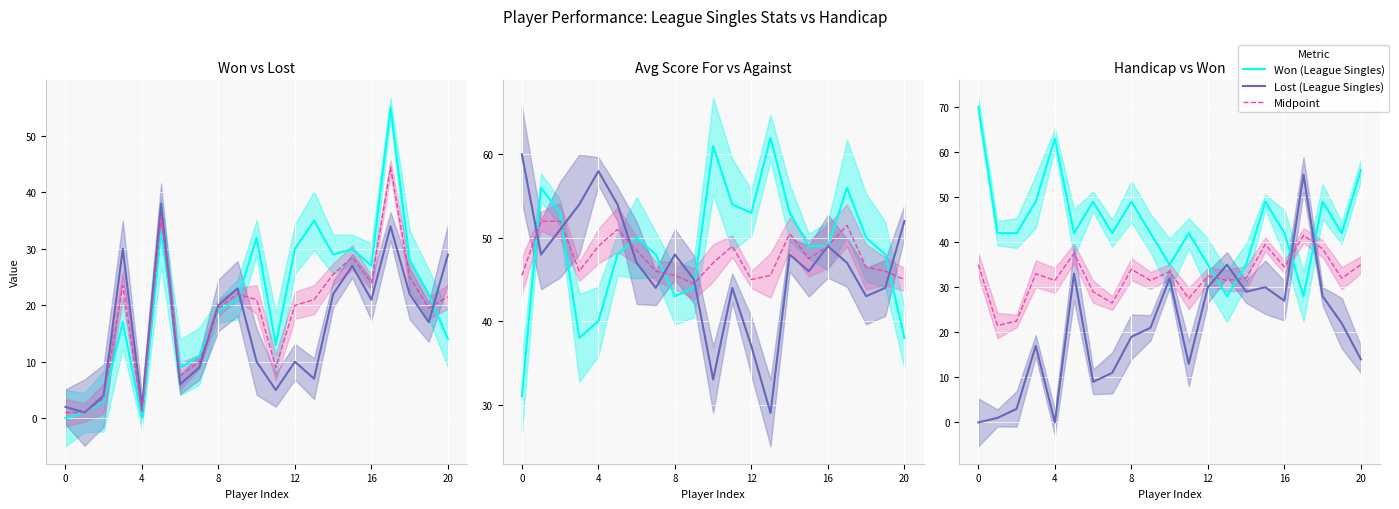

Does the chart display data point markers on the line(s)?

No